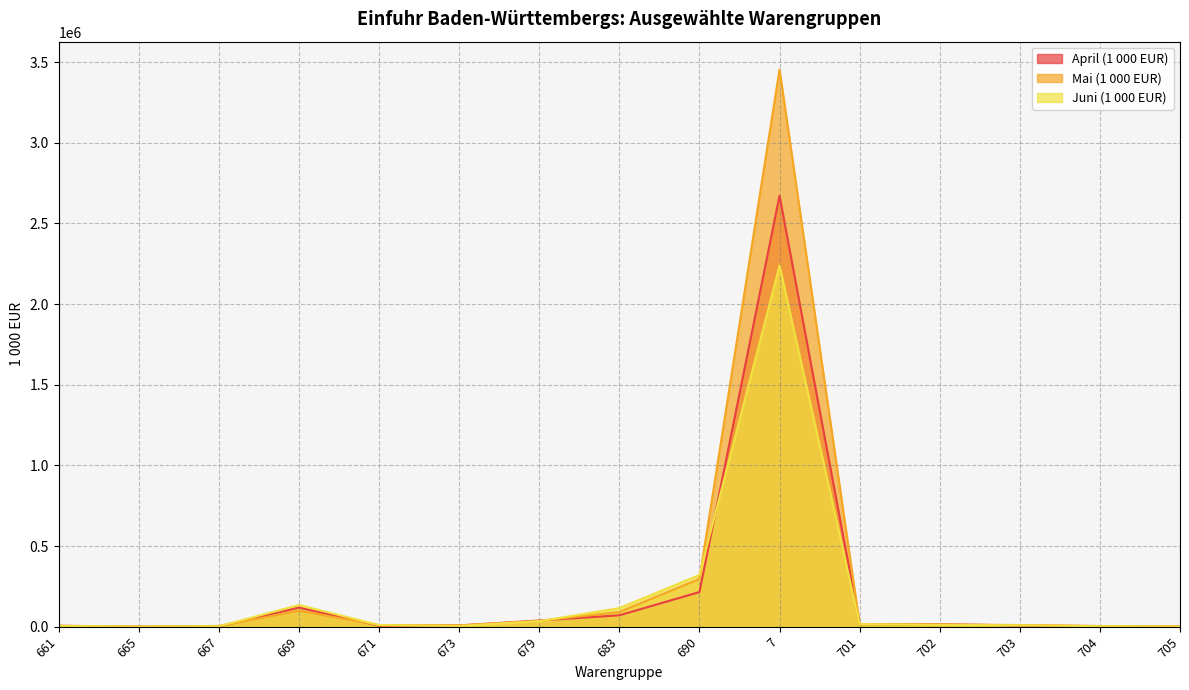

List the series in order of their overall mean, highest first.

Mai (1 000 EUR), April (1 000 EUR), Juni (1 000 EUR)